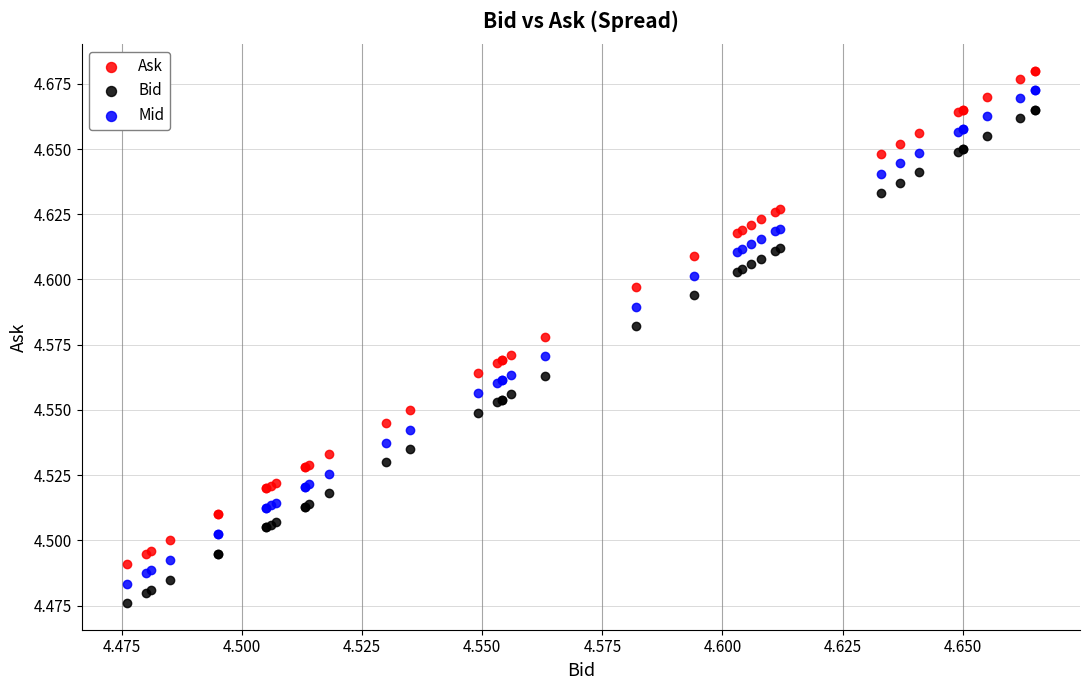

Which series contains the highest Y value?

Ask